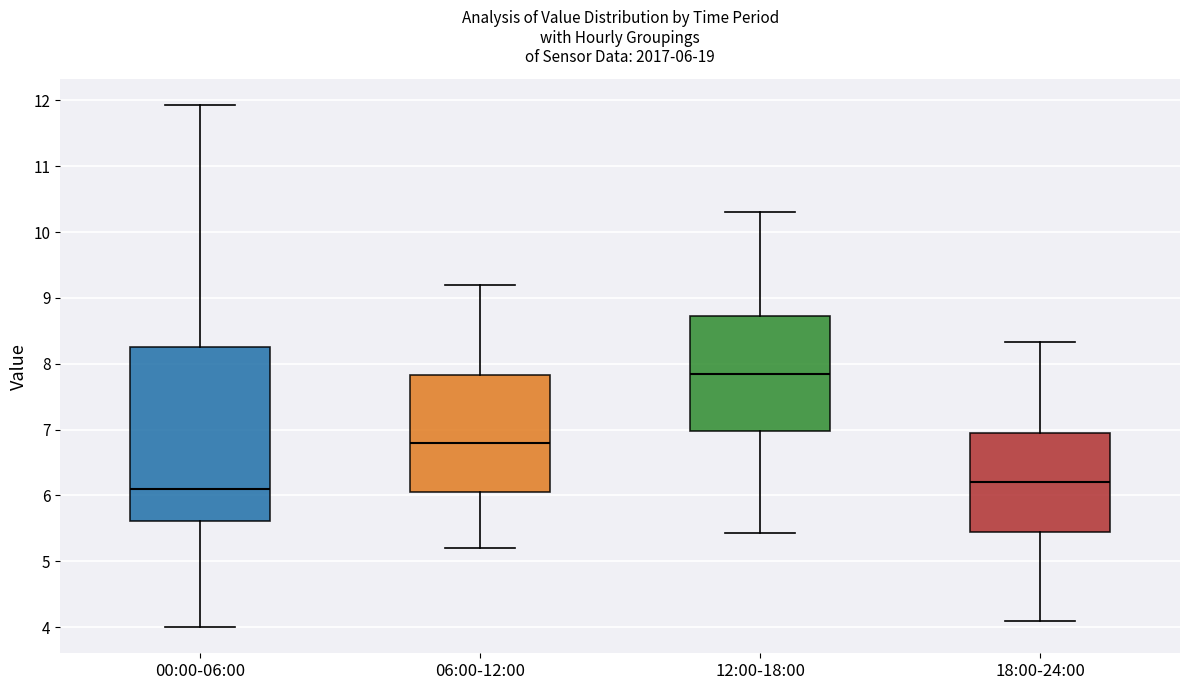

Comparing the boxes themselves (not the whiskers), which one is the tallest?

00:00-06:00